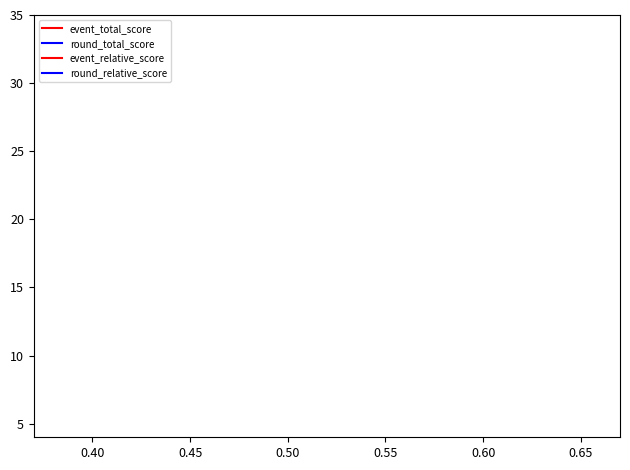

Does the chart display data point markers on the line(s)?

No